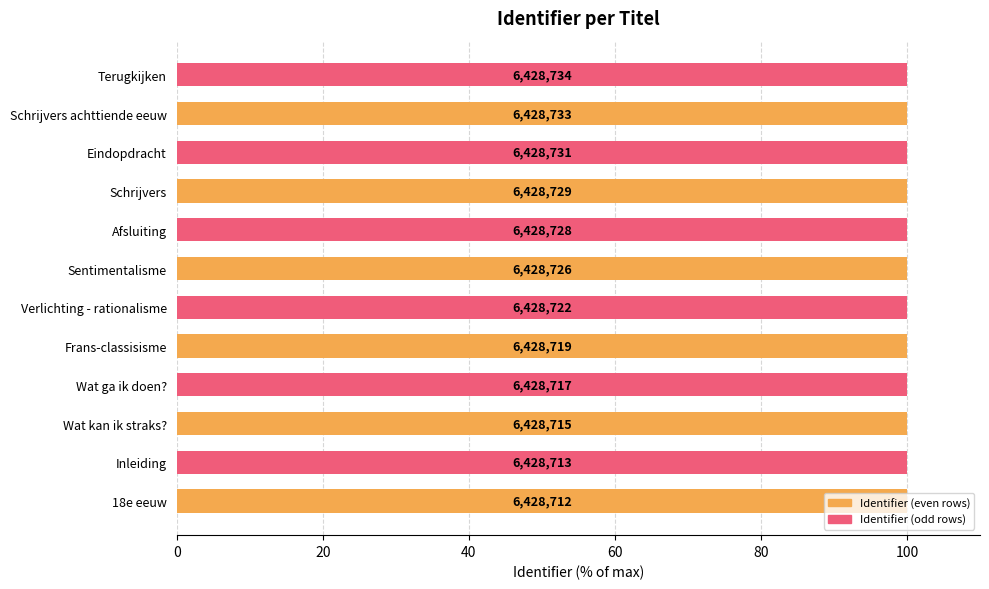

The chart shows a value of 63.2 at Schrijvers achttiende eeuw. True or false?

False